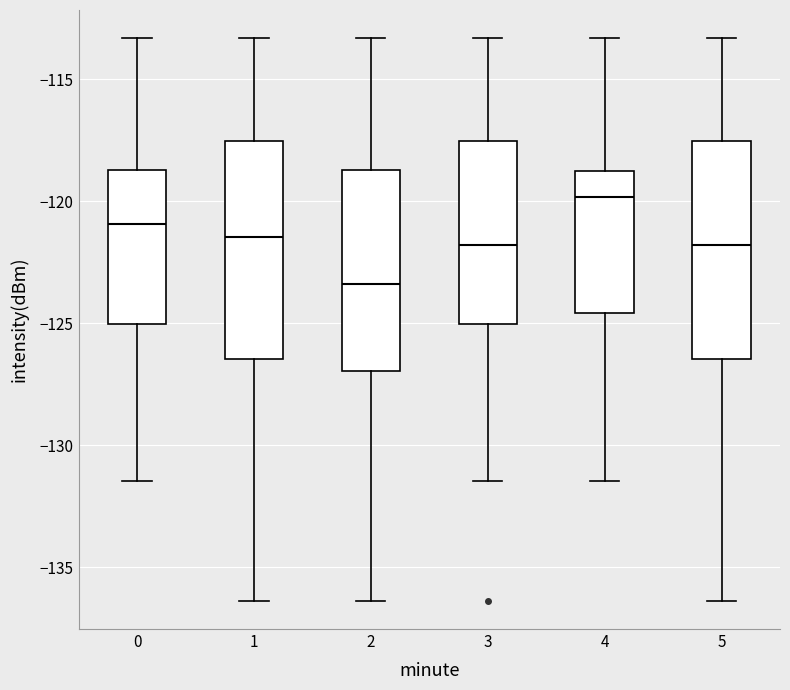

Where does the median line of the box at x = 0 sit on the y-axis? The values are not printed on the chart, so give them approximately, as read against the axis.

-121.0